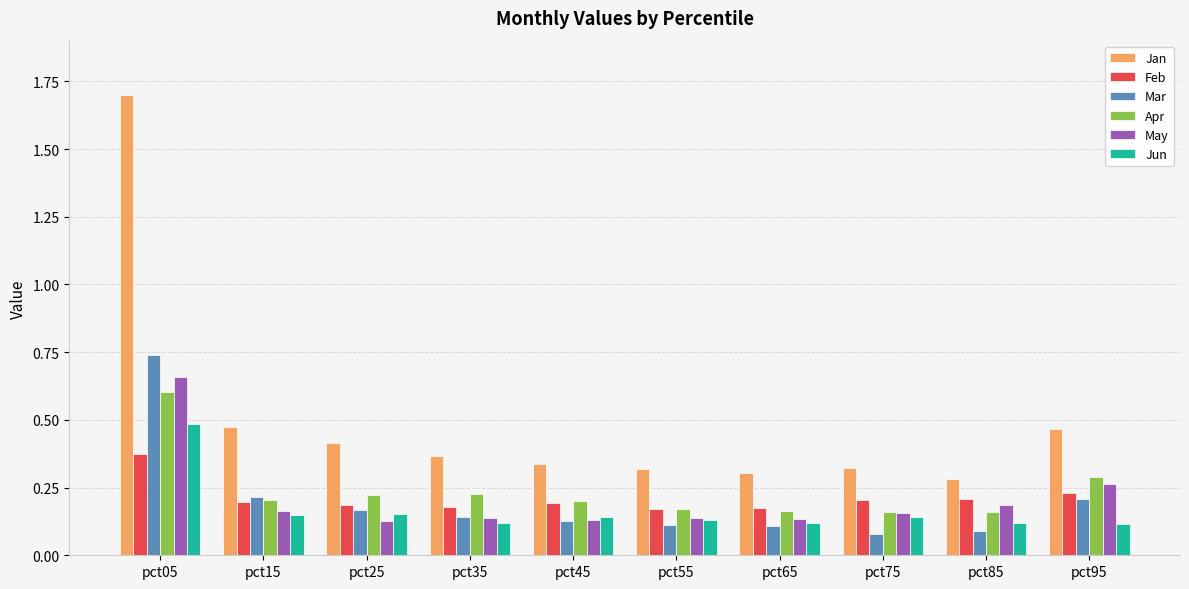

At which category does the chart reach its peak across all series?

pct05